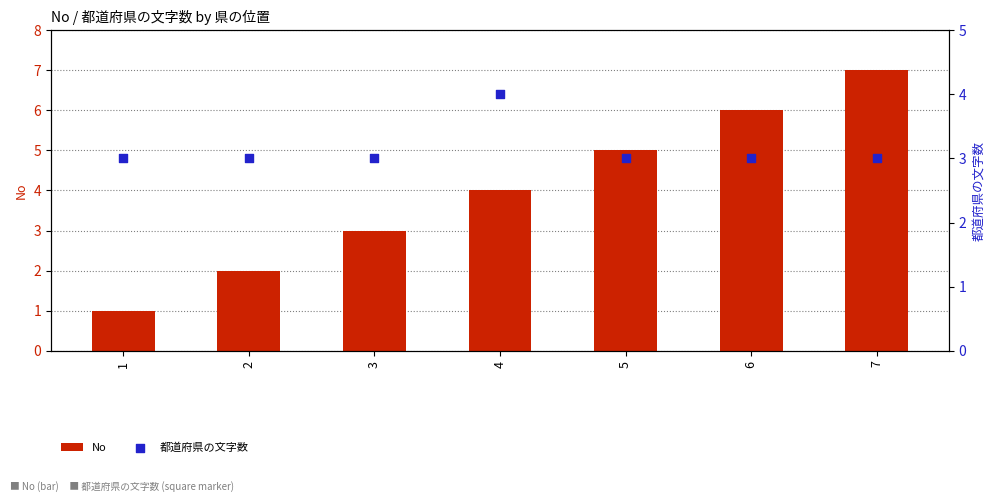

At which category is the sum across all series the highest?

7